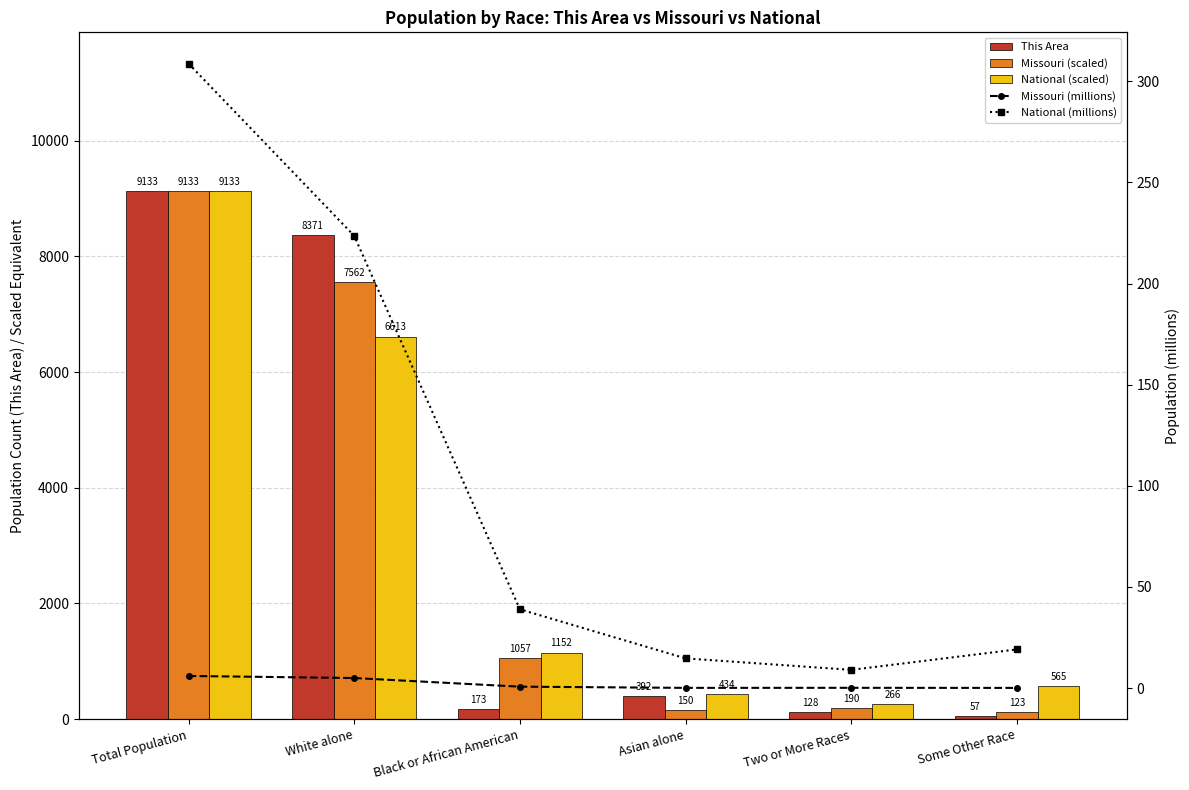

At which category does the chart reach its peak across all series?

Total Population